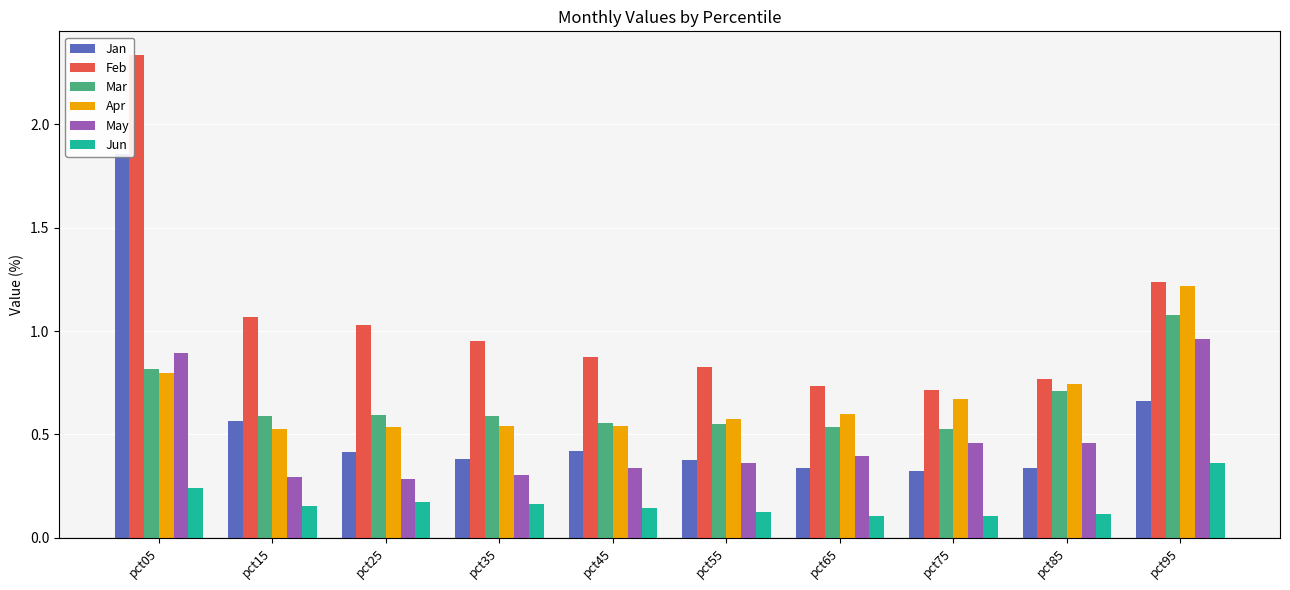

How many bars are there in each group?

6